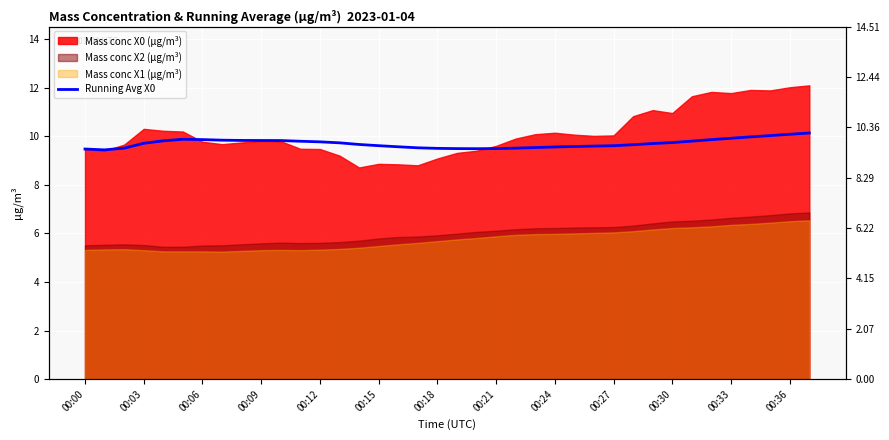

Which has a higher value, 31 or 37?

37